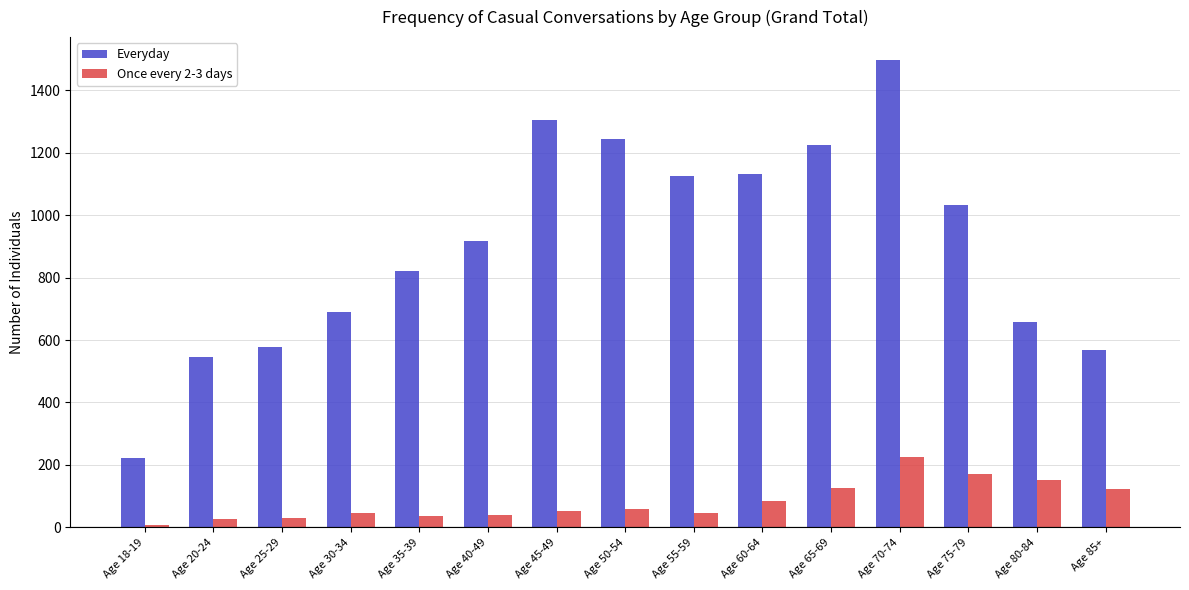

What is the approximate value of Once every 2-3 days at Age 45-49, to the nearest 50?

50